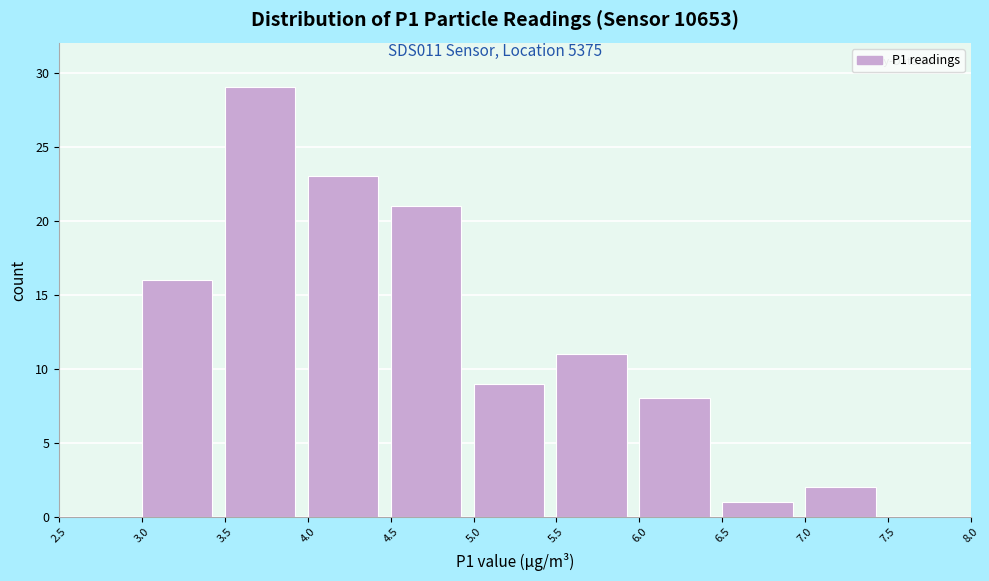

Reading left to right, list every bar in this chart as the range it spans on the x-axis followed by its height. The values are not printed on the chart, so give them approximately, as read against the axis.

2.5 to 3.0: 0
3.0 to 3.5: 16
3.5 to 4.0: 29
4.0 to 4.5: 23
4.5 to 5.0: 21
5.0 to 5.5: 9
5.5 to 6.0: 11
6.0 to 6.5: 8
6.5 to 7.0: 1
7.0 to 7.5: 2
7.5 to 8.0: 0